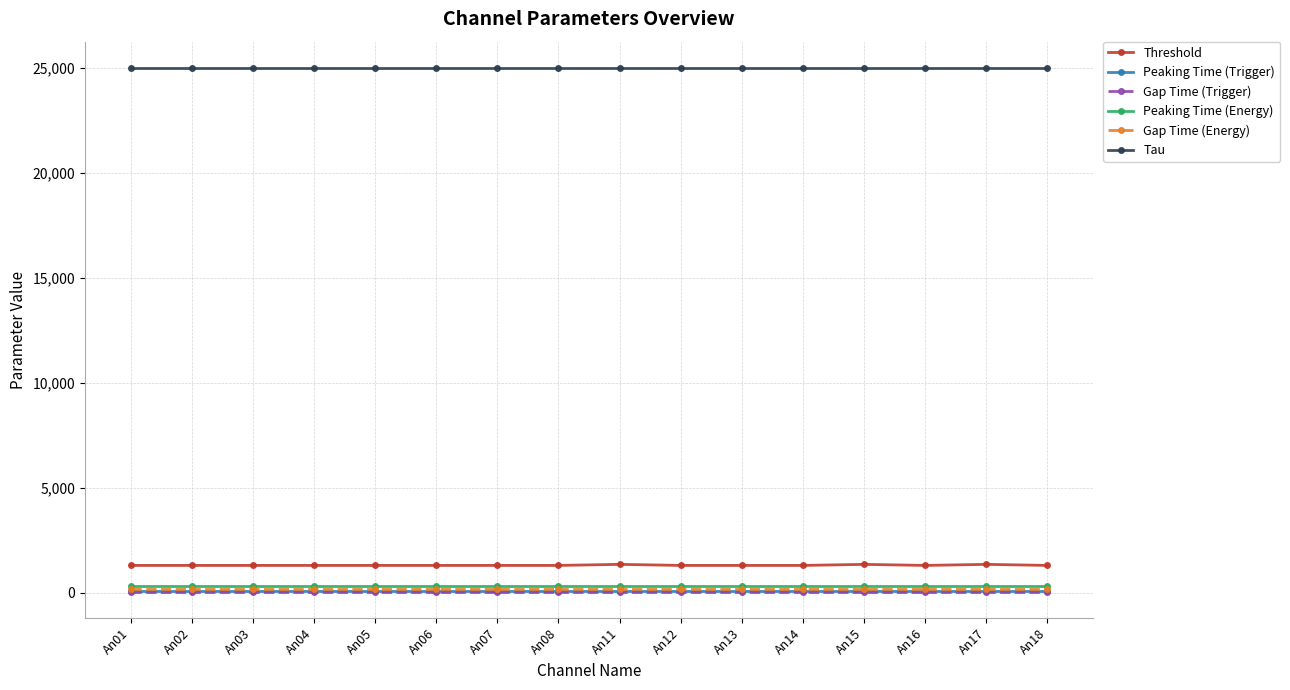

True or false: Tau and Threshold cross at least once.

False